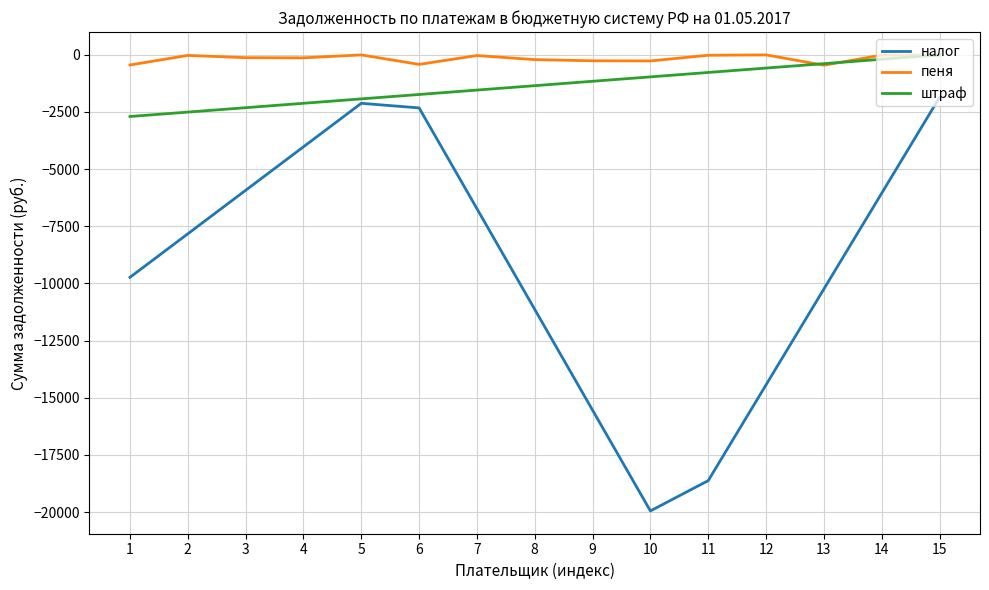

True or false: налог and пеня intersect in this chart.

False